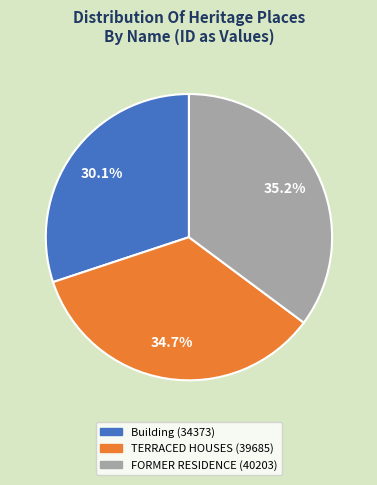

Does any single category account for the majority?

No